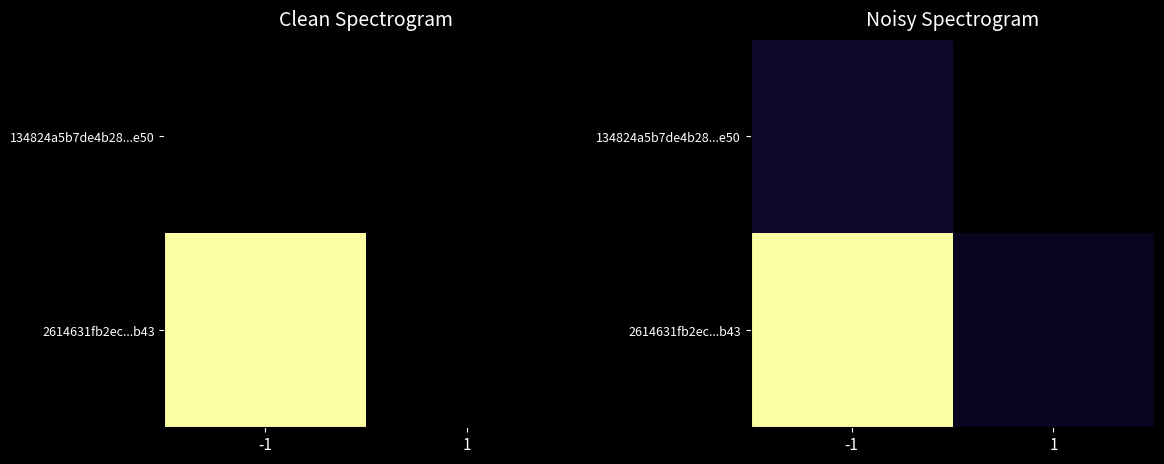

Rank the series at -1 from highest to lowest value.

2614631fb2ec...b43, 134824a5b7de4b28...e50